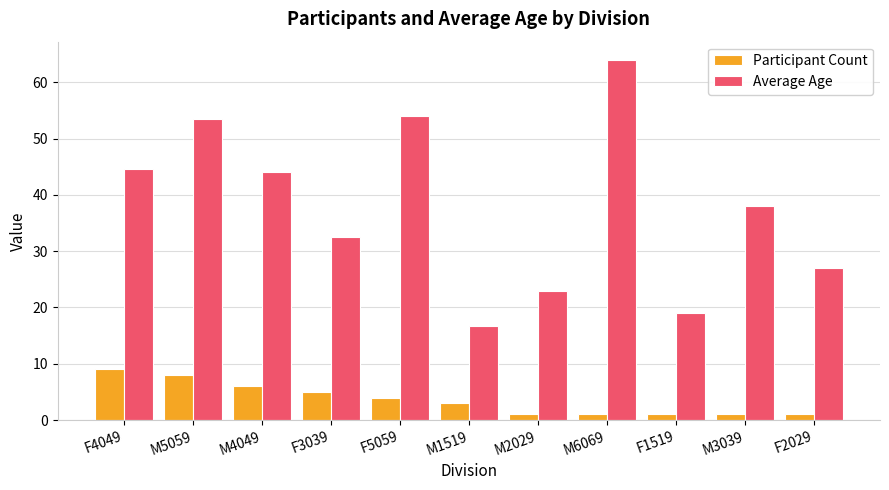

What is the spread (max minus min) of values at F5059?

50.0